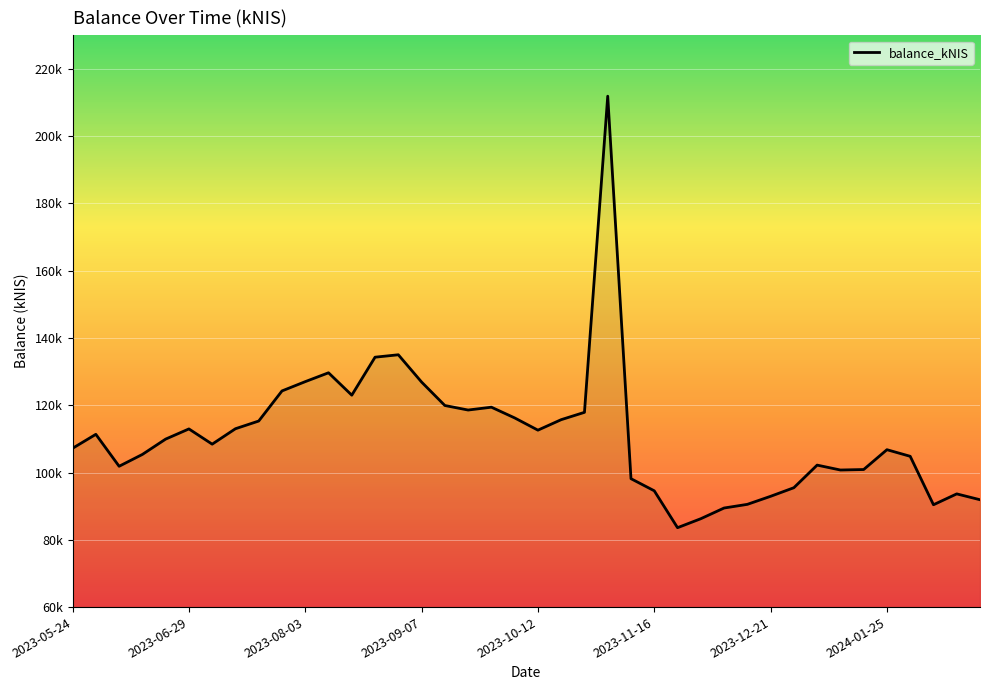

Does the chart have visible grid lines?

Yes